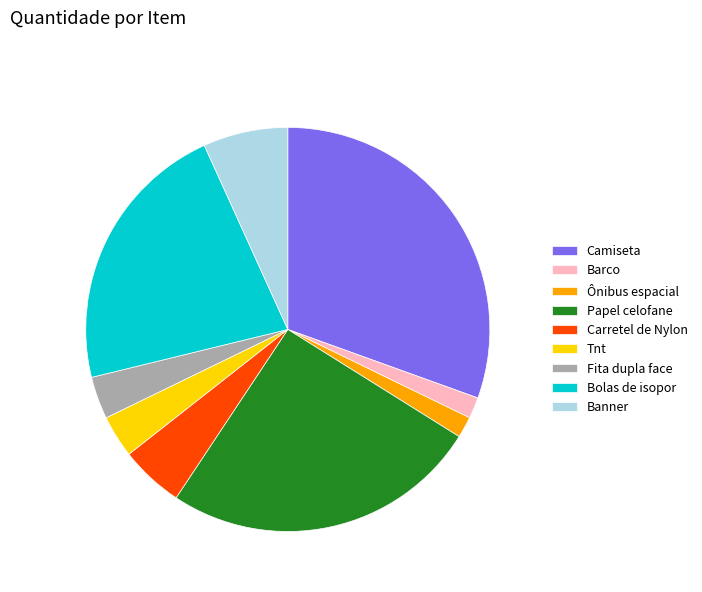

How many segments does this pie chart have?

9